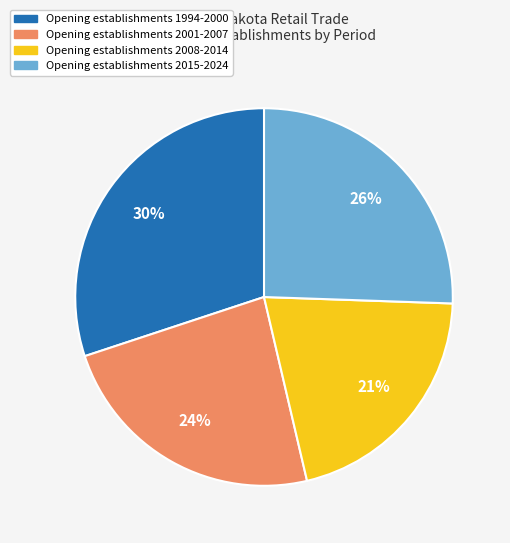

To the nearest percent, what is the average slice percentage?

25%